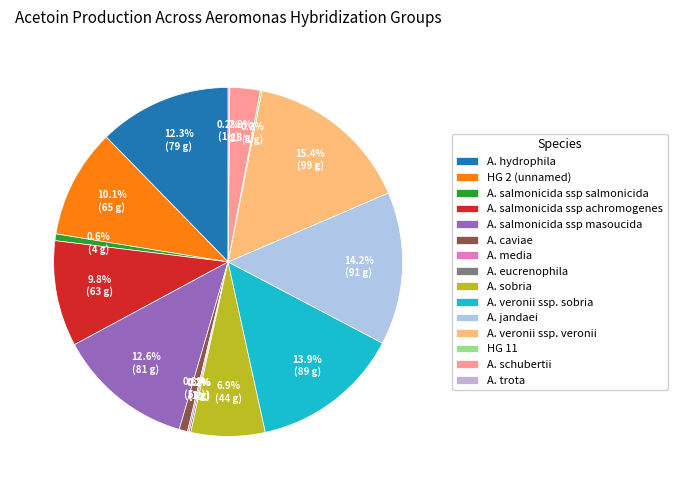

Which has a higher value, HG 11 or A. eucrenophila?

HG 11